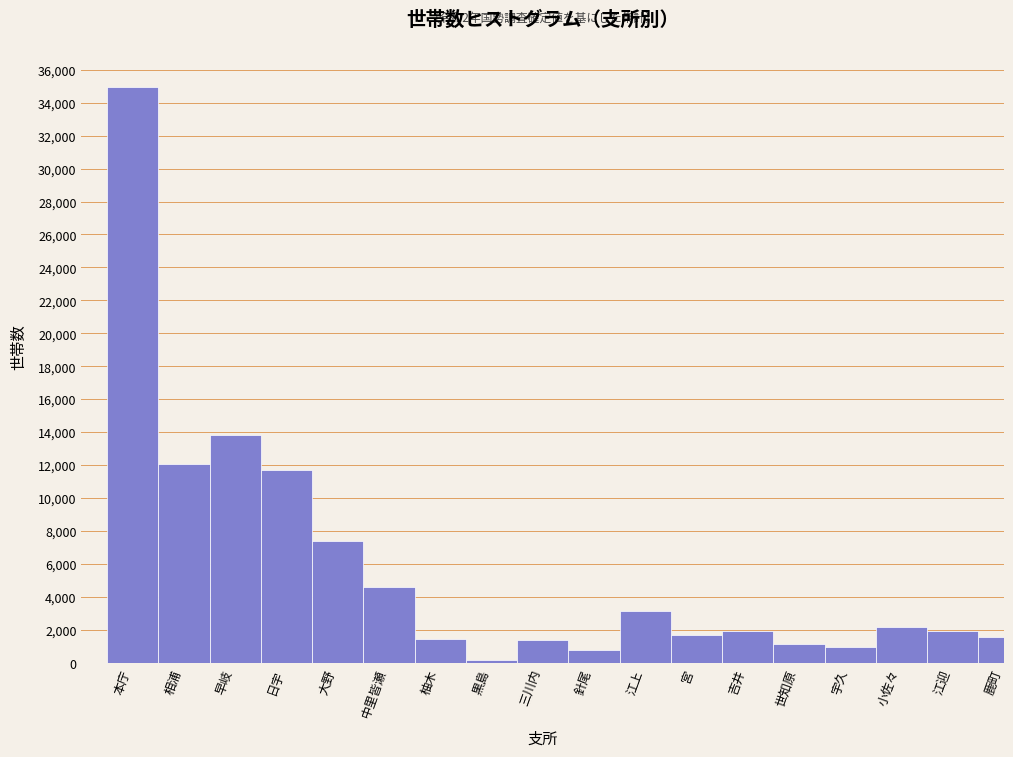

What is the maximum value shown in the chart?

34928